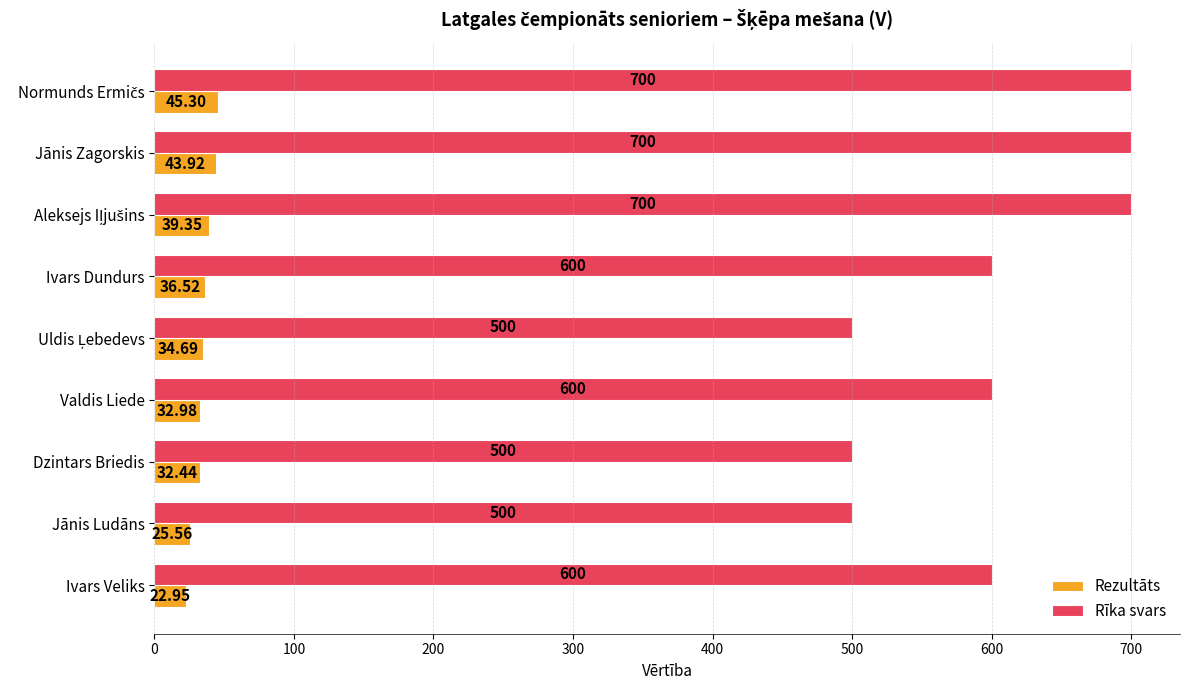

Rank the series by their maximum value, from lowest to highest.

Rezultāts, Rīka svars